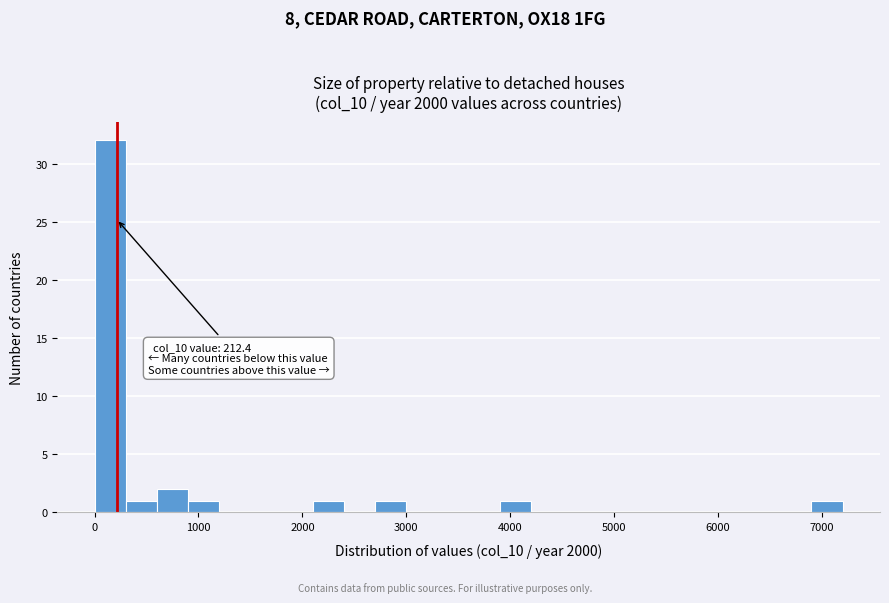

Around what value on the x-axis is the tallest bar? Give the approximate position of its centre, as read against the axis.

200